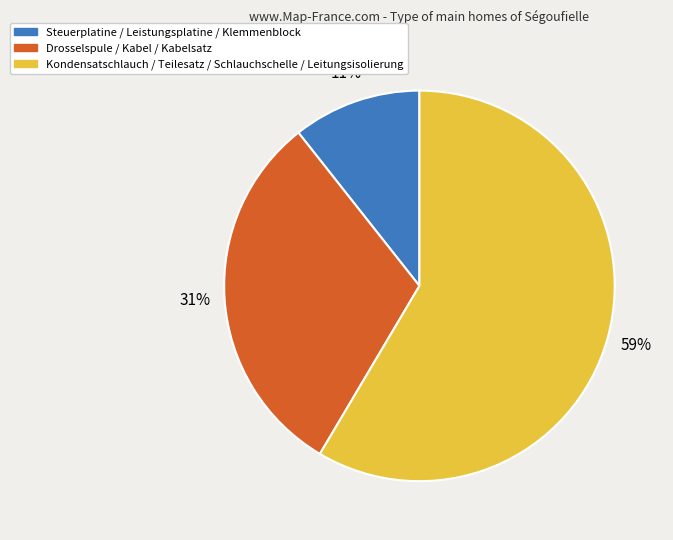

Is there any slice that represents more than half of the pie?

Yes